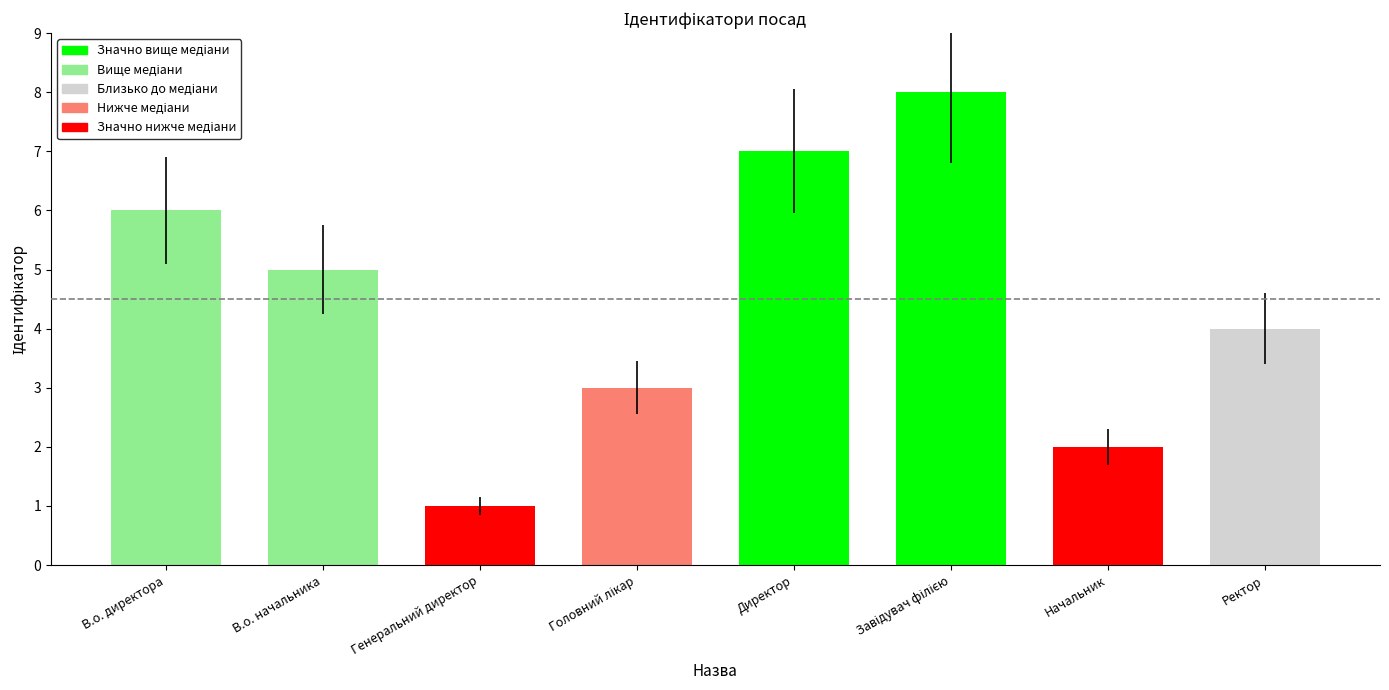

What is the label of the 1st bar from the left?

В.о. директора